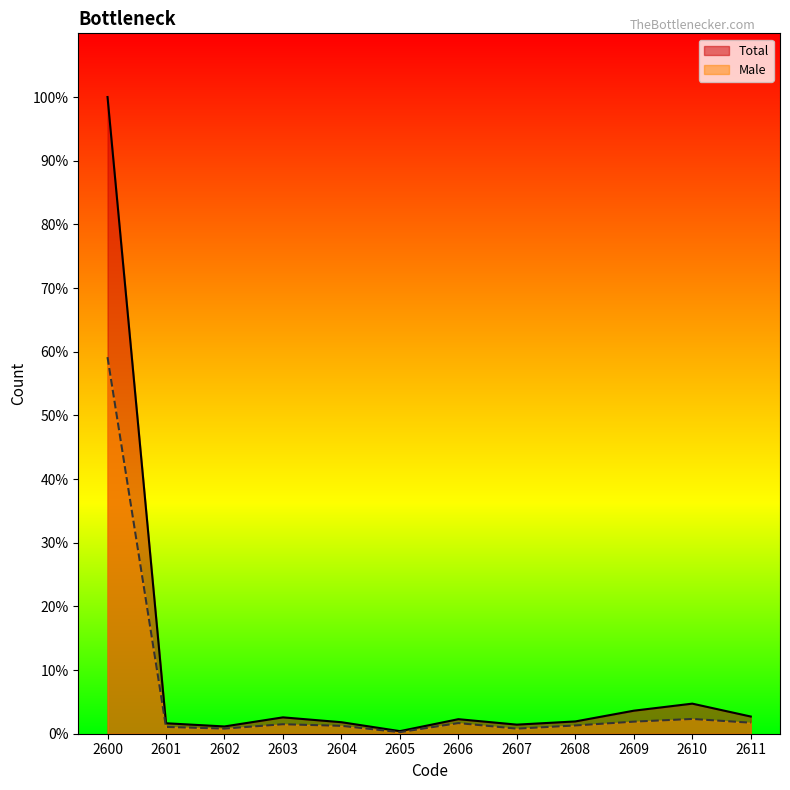

Is the value of Total at 2604 greater than the value of Male at 2606?

Yes